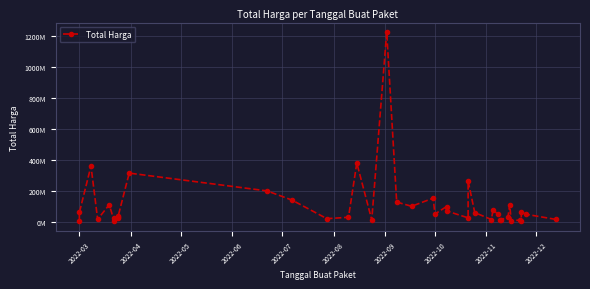

True or false: the data shows 157492238 at 33.

False